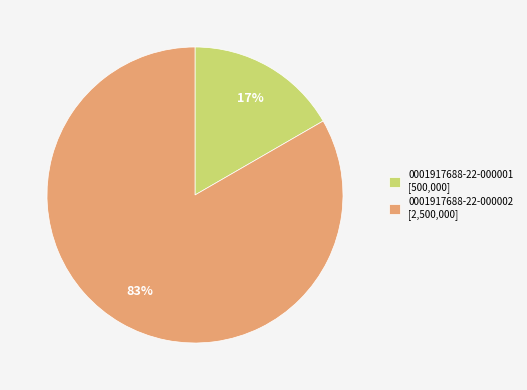

Is there any slice that represents more than half of the pie?

Yes